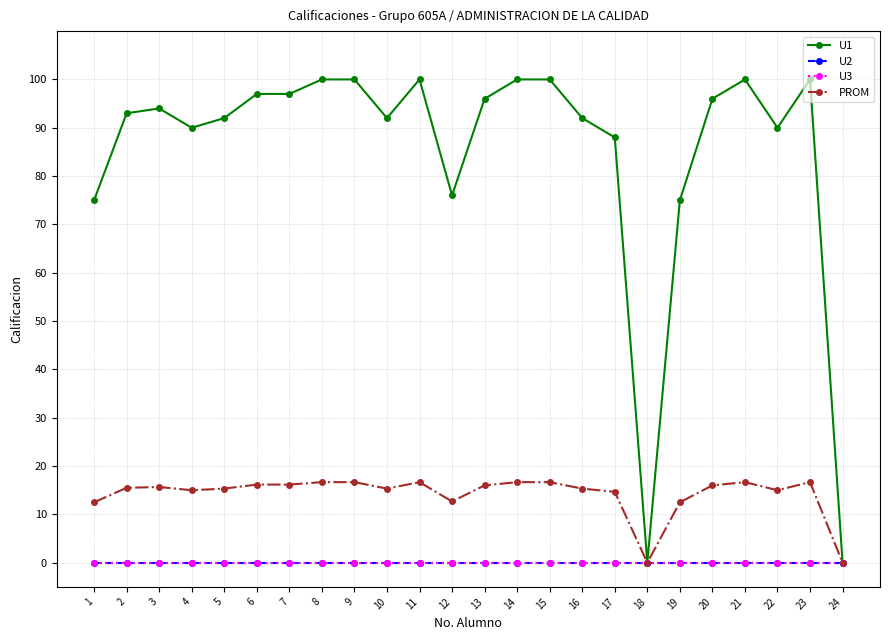

Does the chart have visible grid lines?

Yes